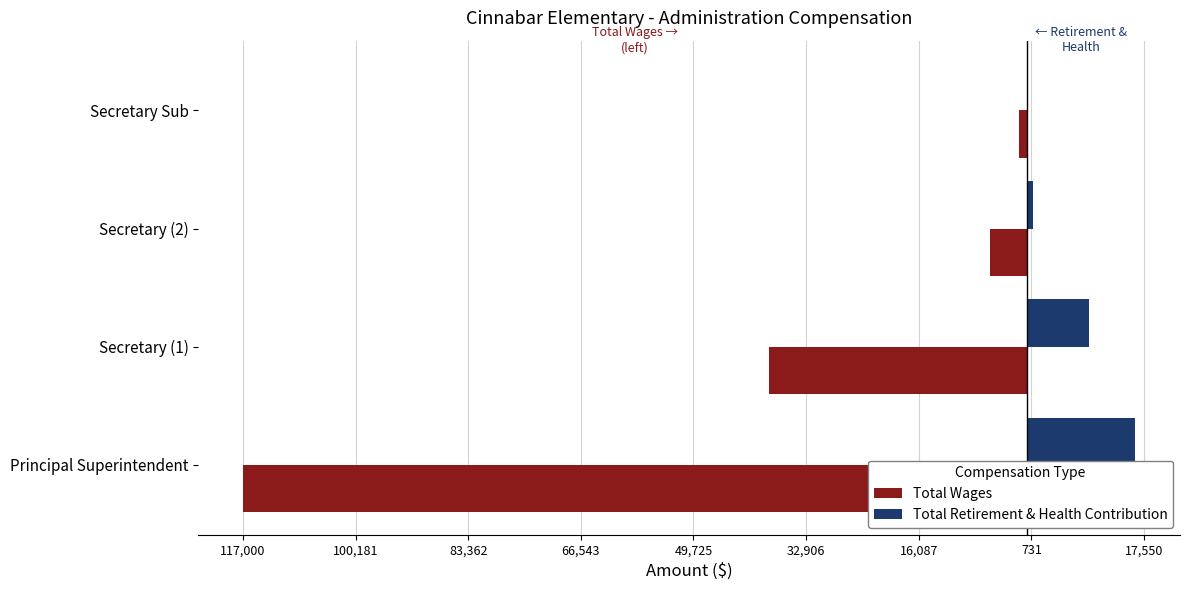

What are all the series names shown in the legend?

Total Wages, Total Retirement & Health Contribution